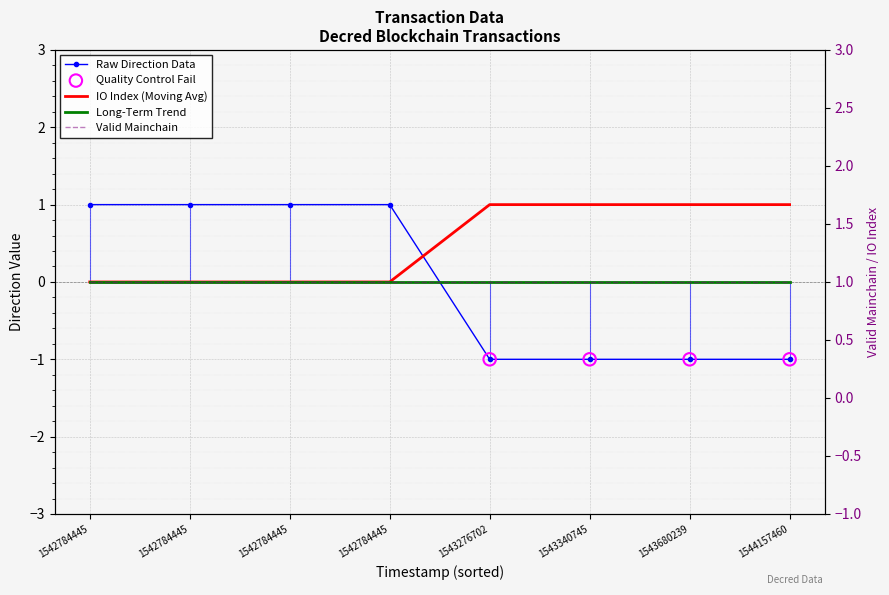

At which category is the sum across all series the highest?

1542784445